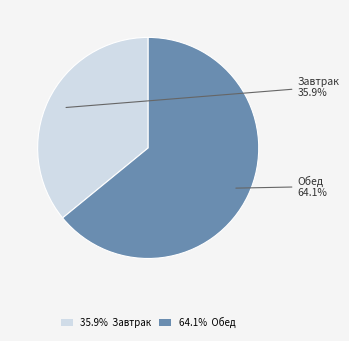

What is the smallest slice in the pie chart?

35.9% Завтрак